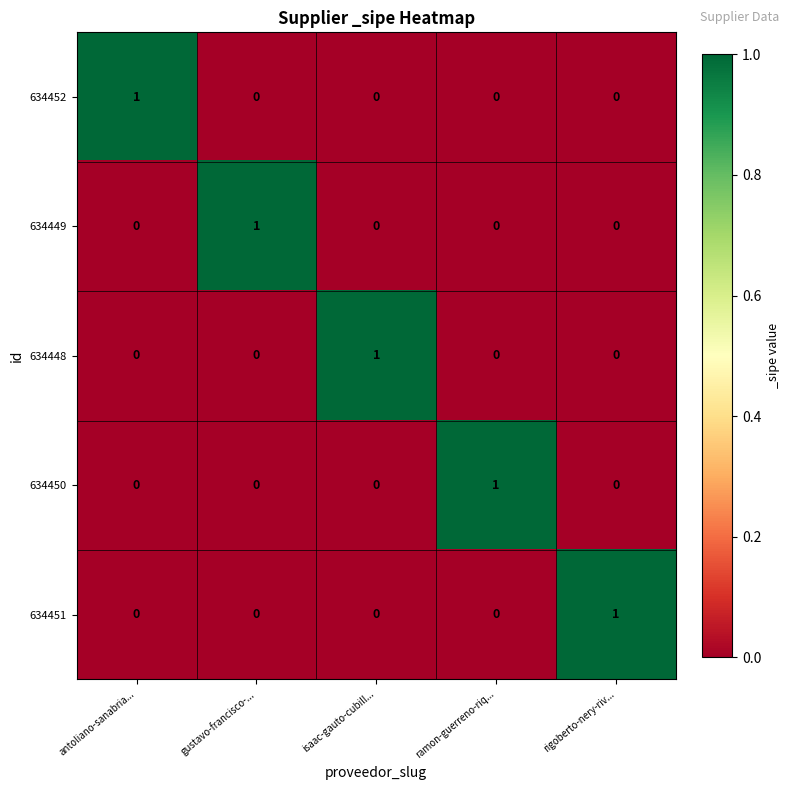

Reading left to right, extract all data points from this chart.

634452: 1	0	0	0	0
634449: 0	1	0	0	0
634448: 0	0	1	0	0
634450: 0	0	0	1	0
634451: 0	0	0	0	1